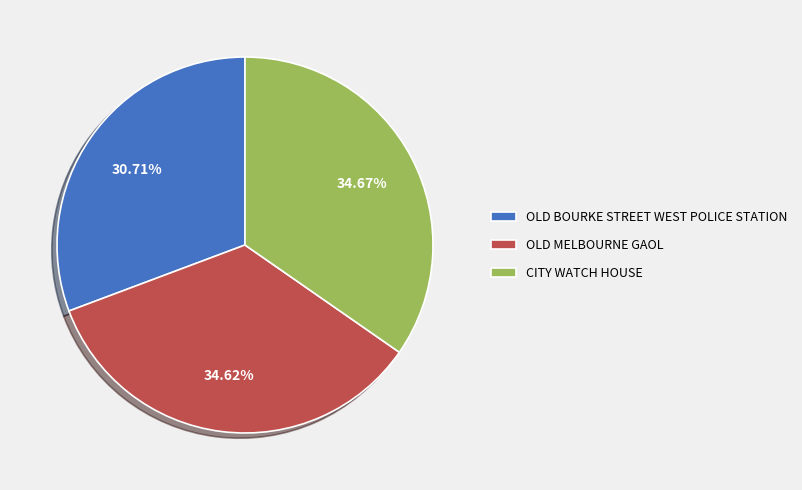

Which has a higher value, OLD BOURKE STREET WEST POLICE STATION or CITY WATCH HOUSE?

CITY WATCH HOUSE